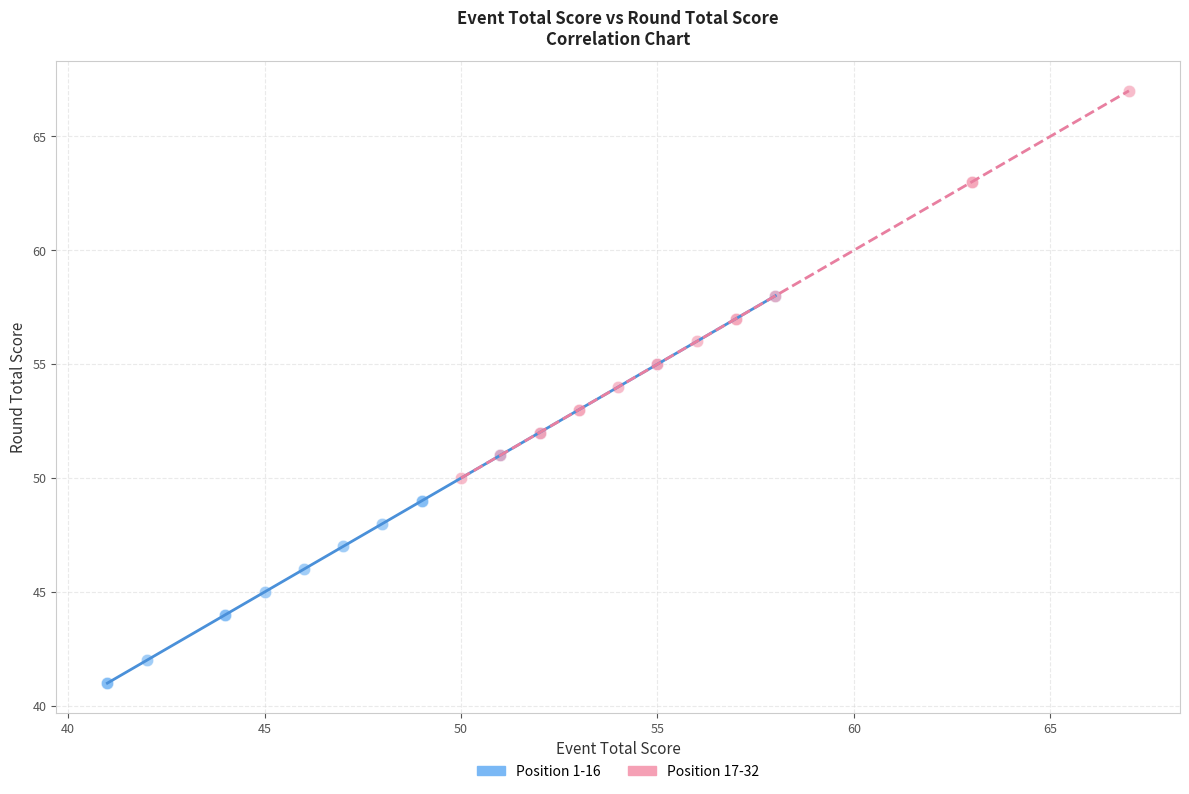

Which series reaches the maximum Y coordinate?

Position 17-32